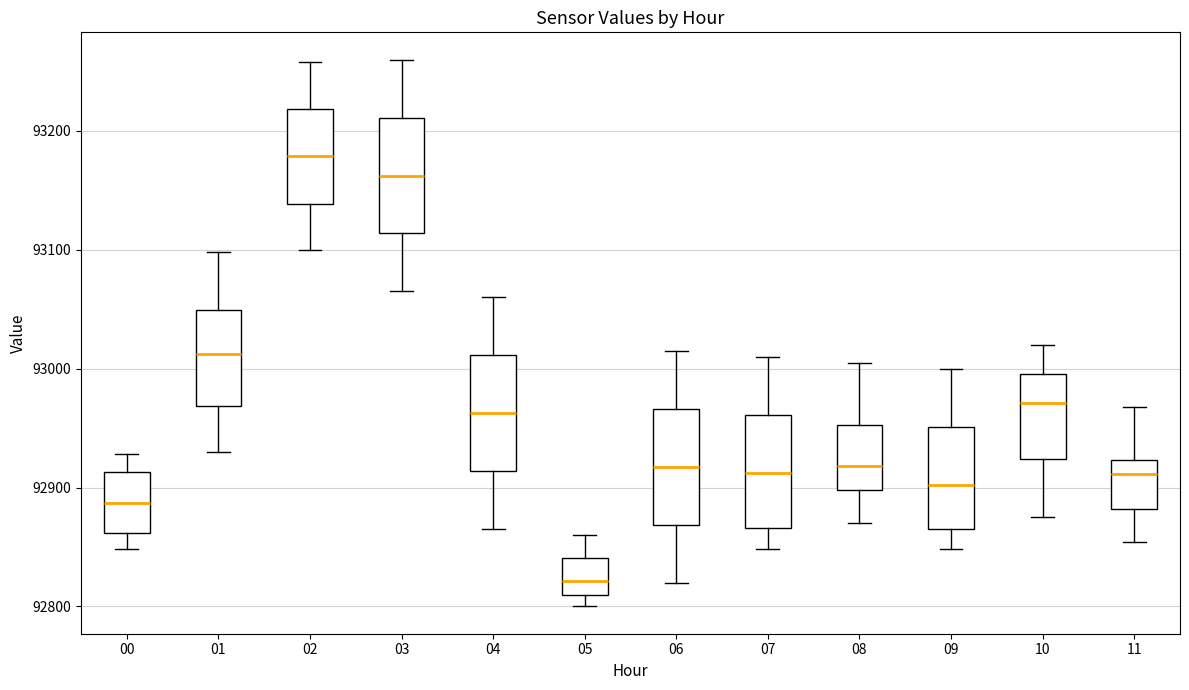

Reading left to right, transcribe this box plot: for each box, give where its median line is, the range the box spans, and where its two whiskers end, as read against the y-axis. The values are not printed on the chart, so give them approximately, as read against the axis.

00: median 92890, box 92860 to 92910, whiskers 92850 to 92930
01: median 93010, box 92970 to 93050, whiskers 92930 to 93100
02: median 93180, box 93140 to 93220, whiskers 93100 to 93260
03: median 93160, box 93110 to 93210, whiskers 93070 to 93260
04: median 92960, box 92910 to 93010, whiskers 92870 to 93060
05: median 92820, box 92810 to 92840, whiskers 92800 to 92860
06: median 92920, box 92870 to 92970, whiskers 92820 to 93020
07: median 92910, box 92870 to 92960, whiskers 92850 to 93010
08: median 92920, box 92900 to 92950, whiskers 92870 to 93010
09: median 92900, box 92860 to 92950, whiskers 92850 to 93000
10: median 92970, box 92920 to 93000, whiskers 92880 to 93020
11: median 92910, box 92880 to 92920, whiskers 92850 to 92970